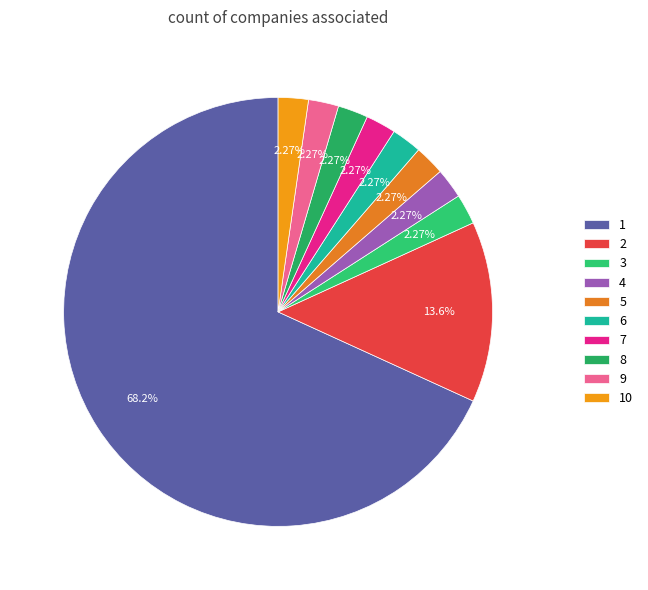

Which slice represents more than half of the pie?

1